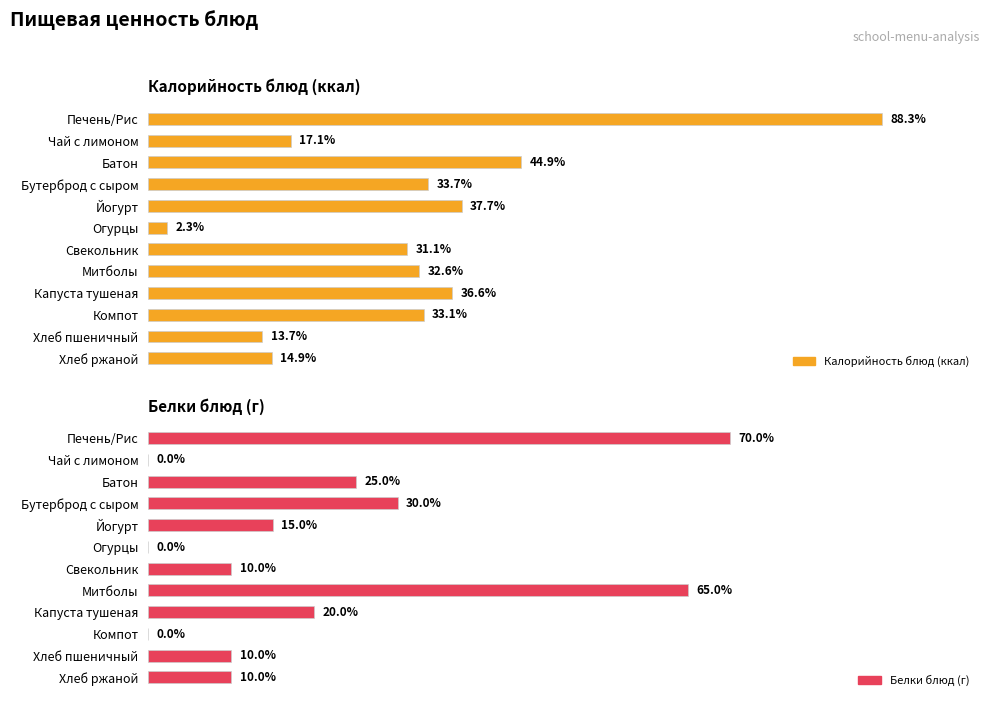

Rank the series at 11 from highest to lowest value.

Калорийность блюд (ккал), Белки блюд (г)